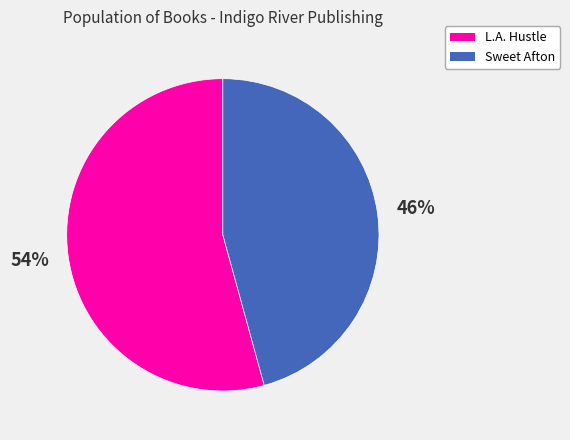

Which slice is the largest?

L.A. Hustle